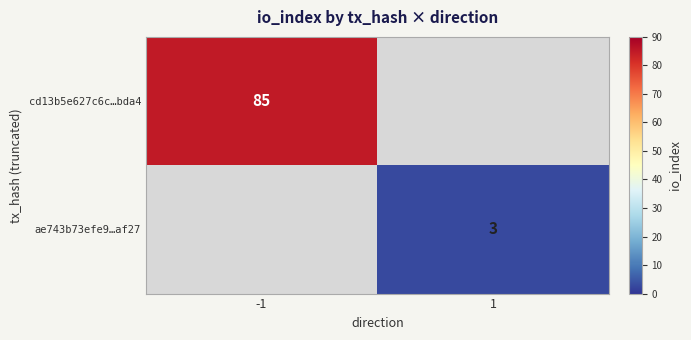

The value of ae743b73efe9…af27 at 1 is 3. True or false?

True